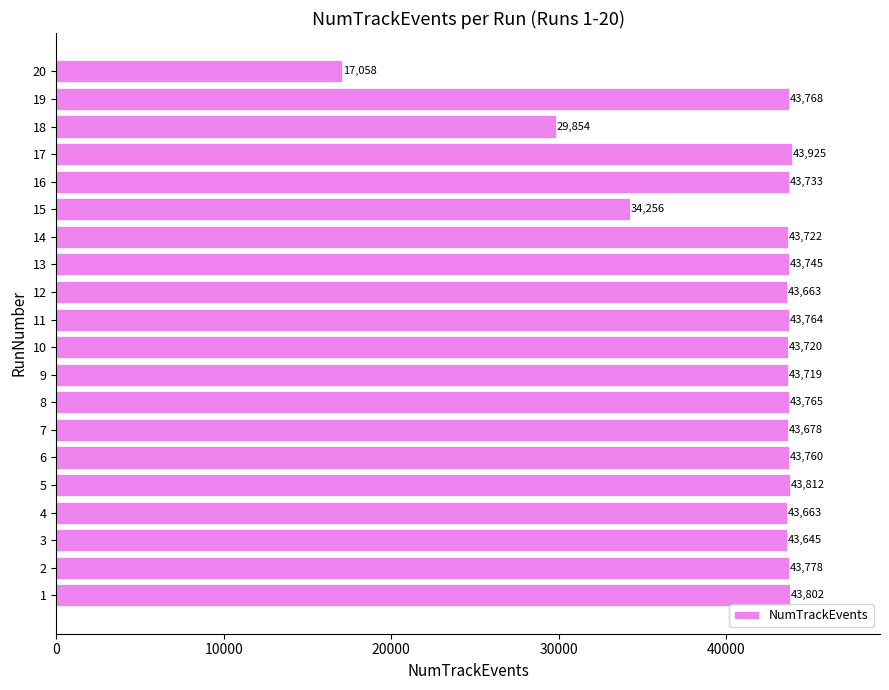

Are the bars grouped side by side (vs. stacked)?

No